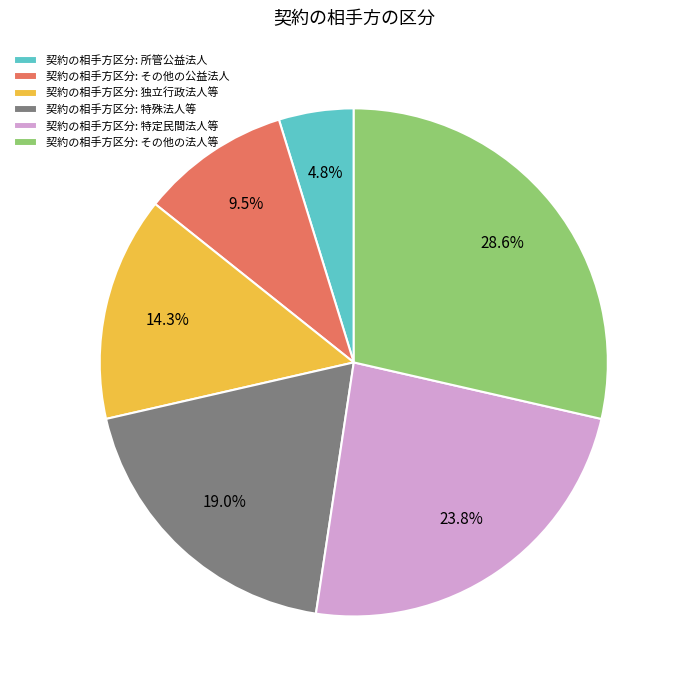

Which category has the biggest portion of the pie?

契約の相手方区分: その他の法人等